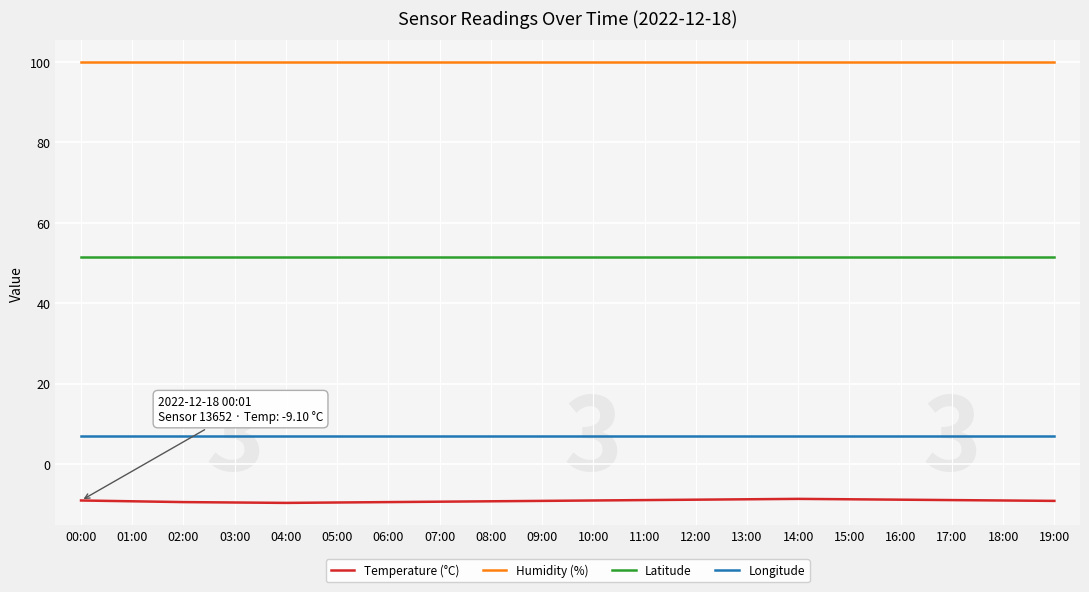

Read the Humidity (%) value at 07:00.

99.9